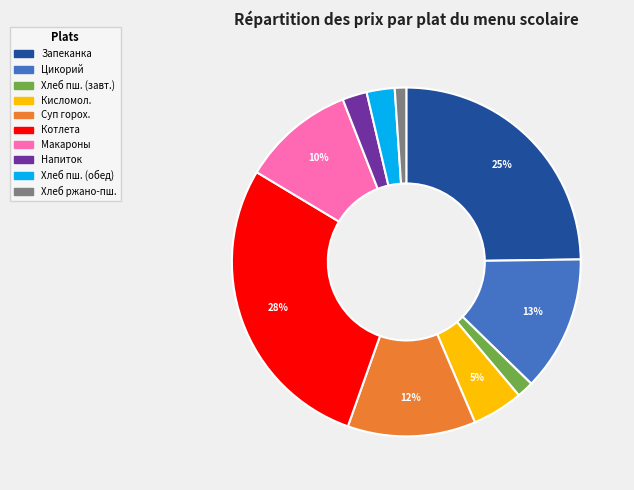

Count the number of slices in the pie.

10